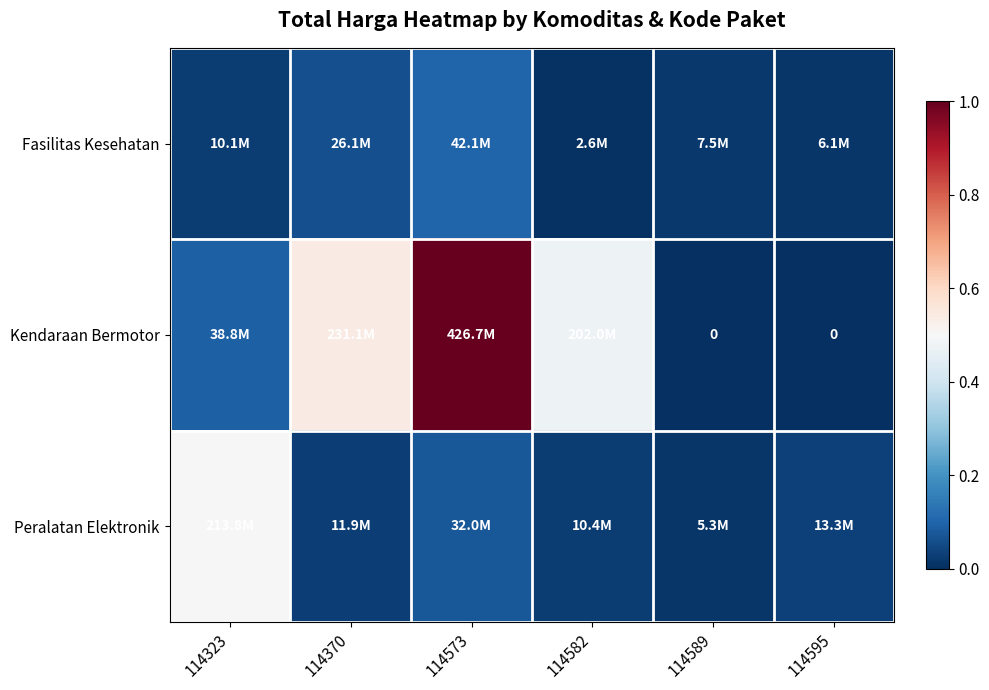

What is the highest value of the Kendaraan Bermotor series?

1.0